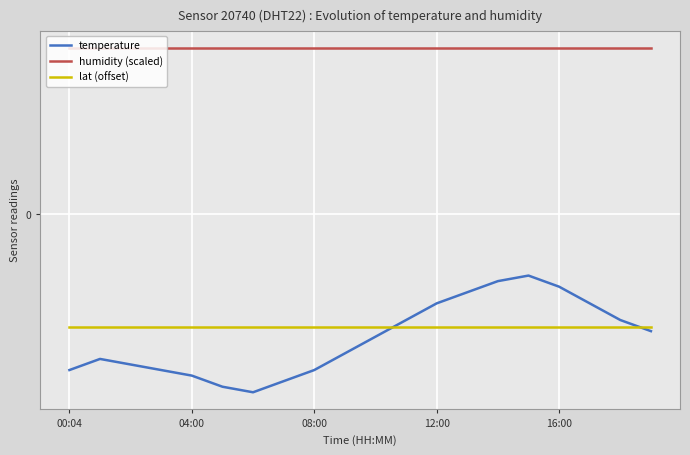

True or false: humidity (scaled) has more than 2 interior local peaks.

False